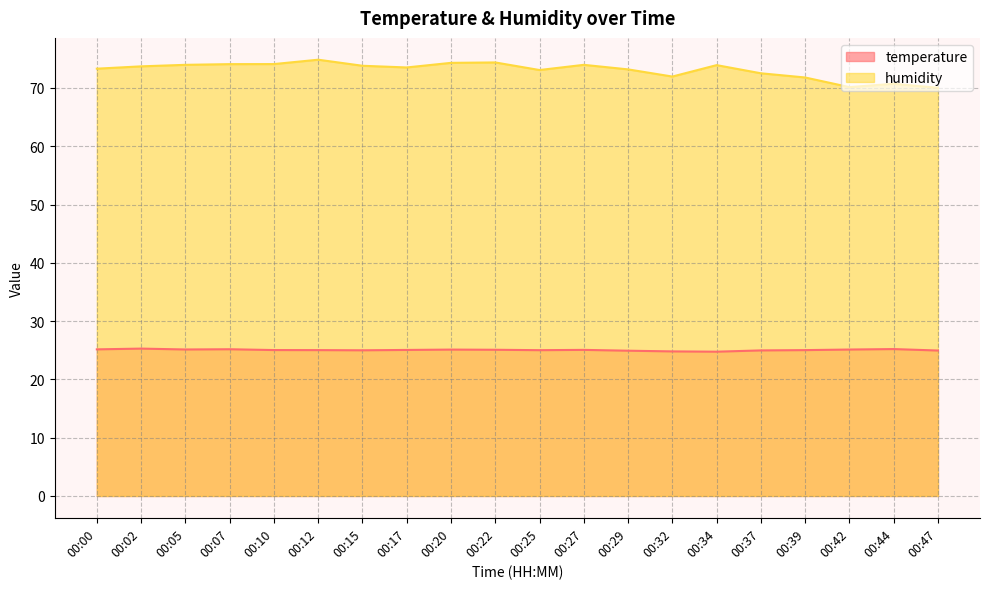

True or false: temperature and humidity cross at least once.

False